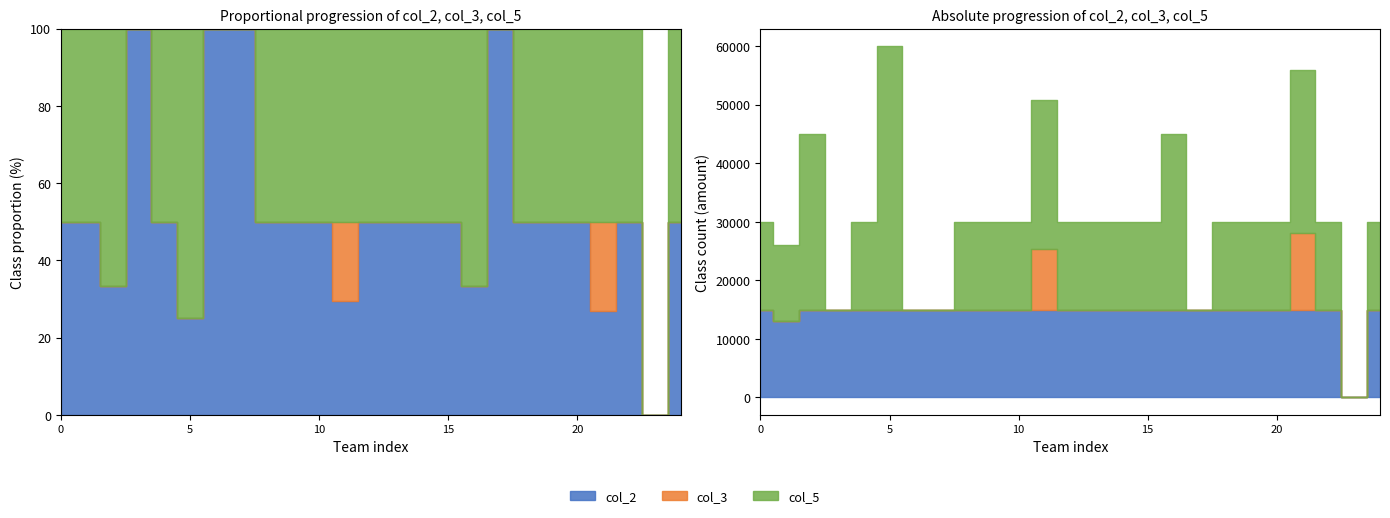

Does the chart have visible grid lines?

No